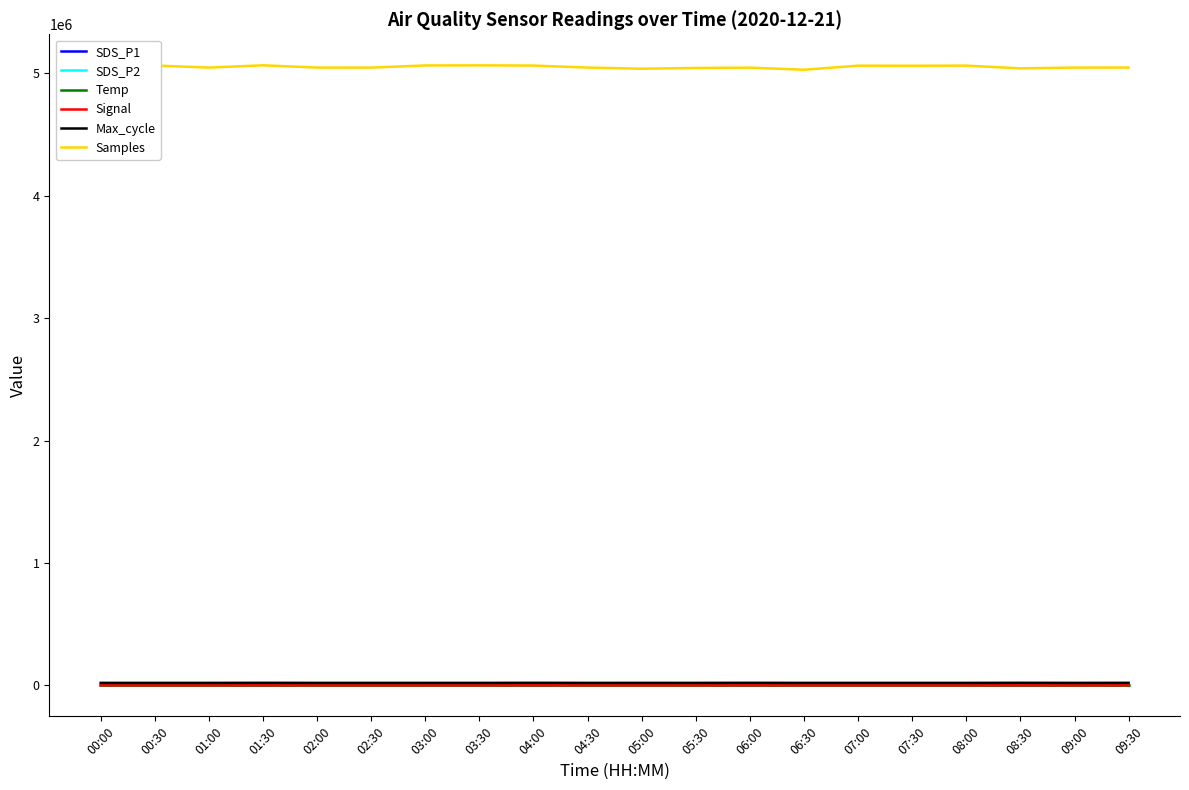

Which series has the largest total across all categories?

Samples